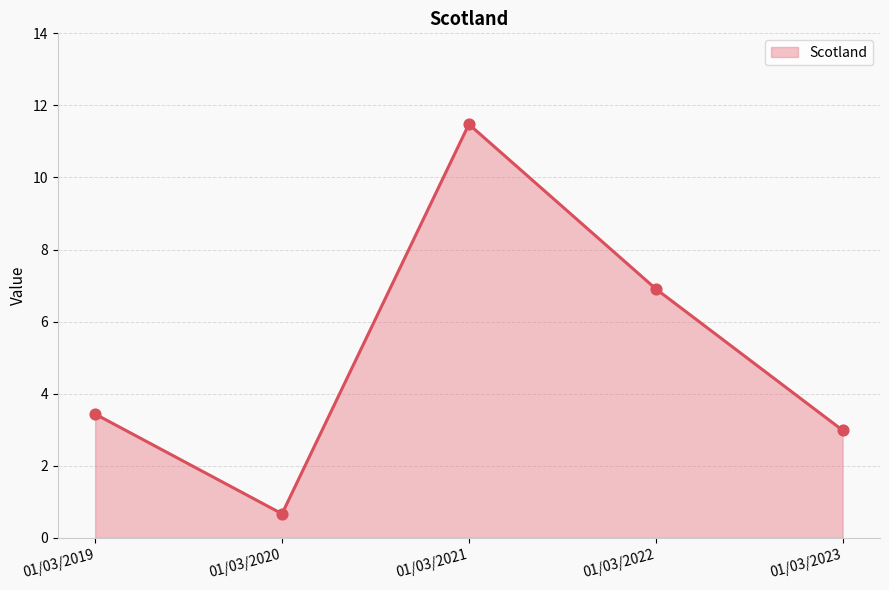

What is the change in value from 01/03/2019 to 01/03/2023?

-0.5